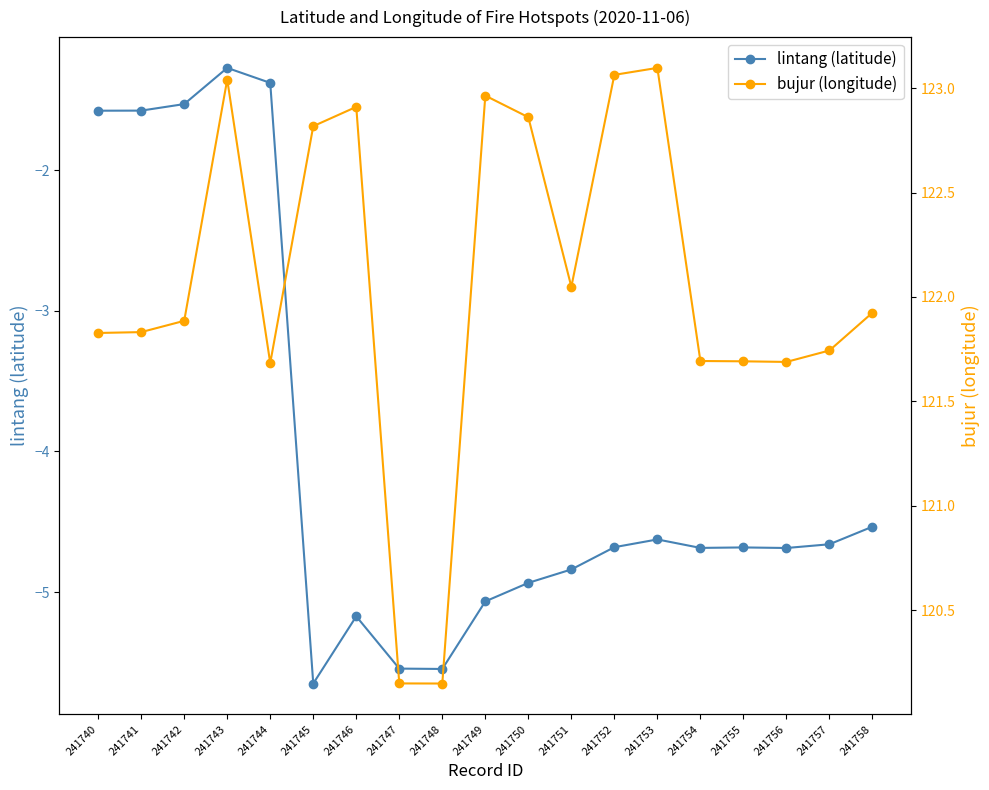

Is the value of bujur (longitude) at 241743 greater than the value of lintang (latitude) at 241755?

Yes